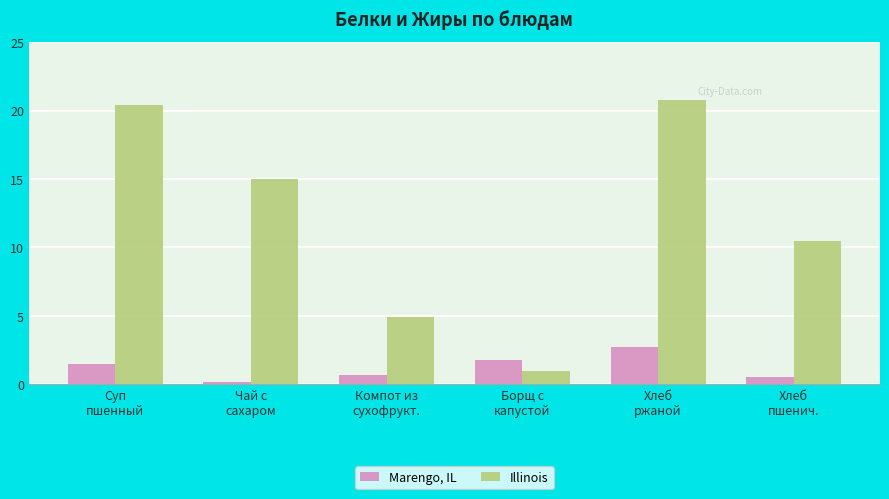

What is the sum of all Marengo, IL values?

7.5